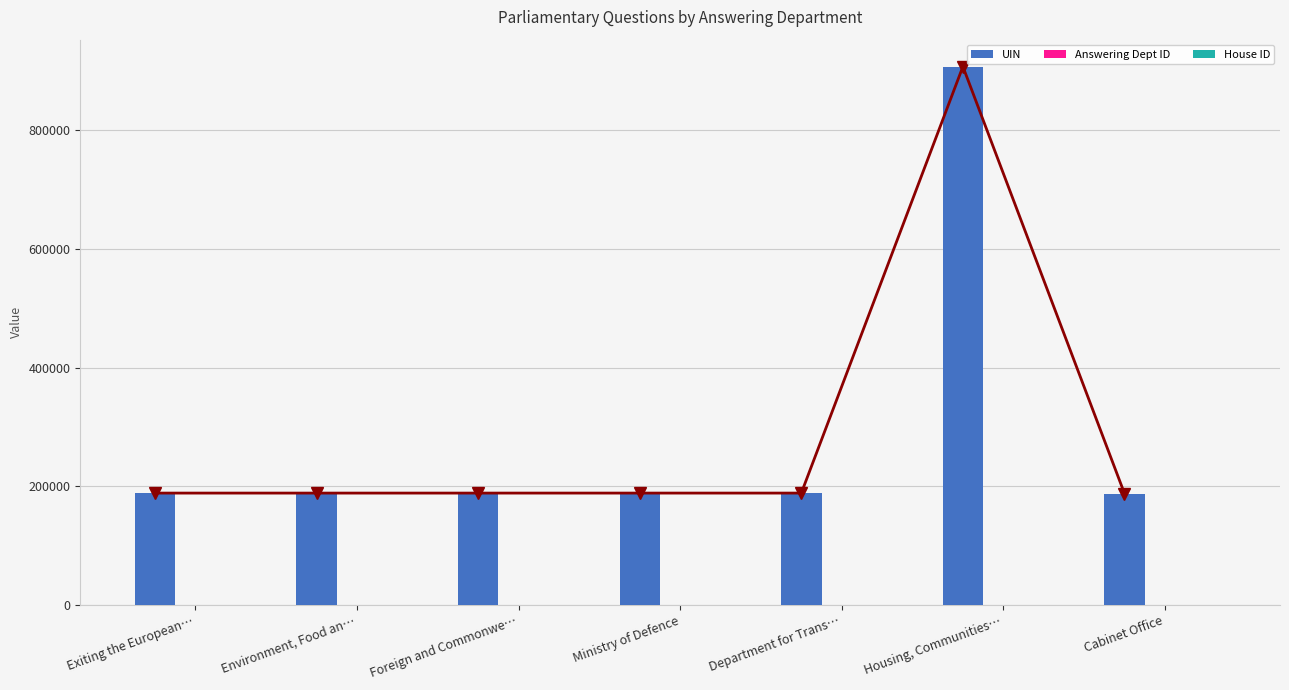

What is the difference between the maximum and minimum values in the UIN series?

719474